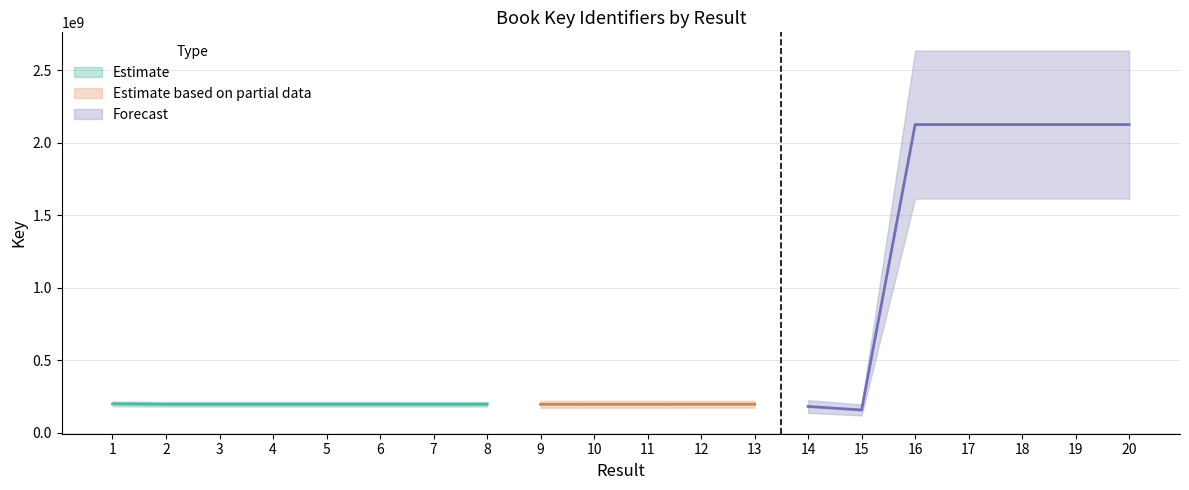

True or false: the data has more than 1 interior local peaks.

True